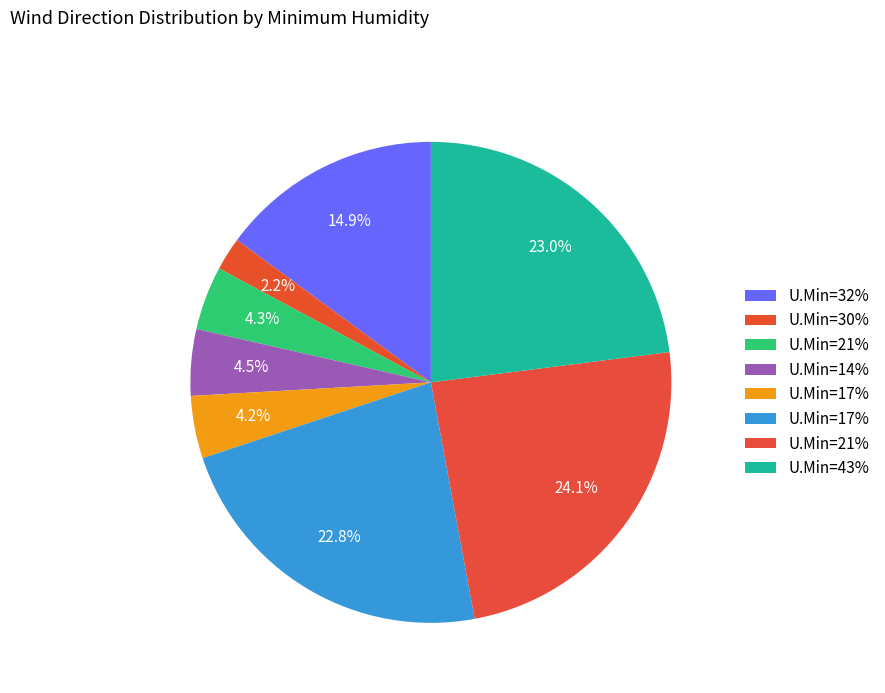

Count the number of slices in the pie.

8